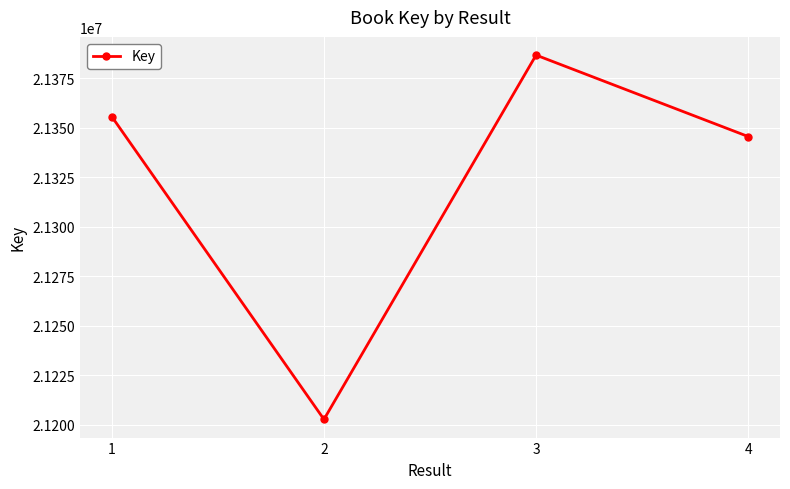

Reading left to right, transcribe all the data shown in this chart.

1=21355672	2=21202687	3=21386803	4=21345644